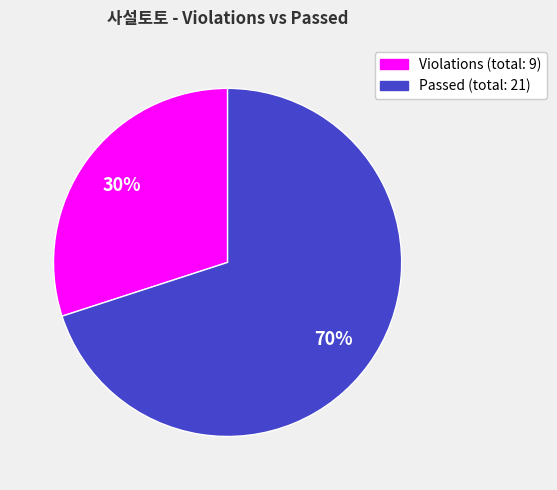

To the nearest percent, what is the average slice percentage?

50%